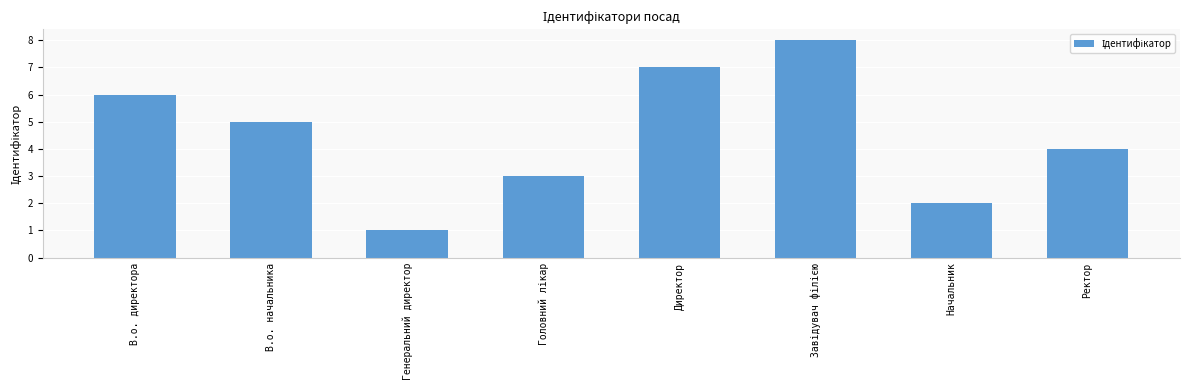

What is the difference between the maximum and minimum values?

7